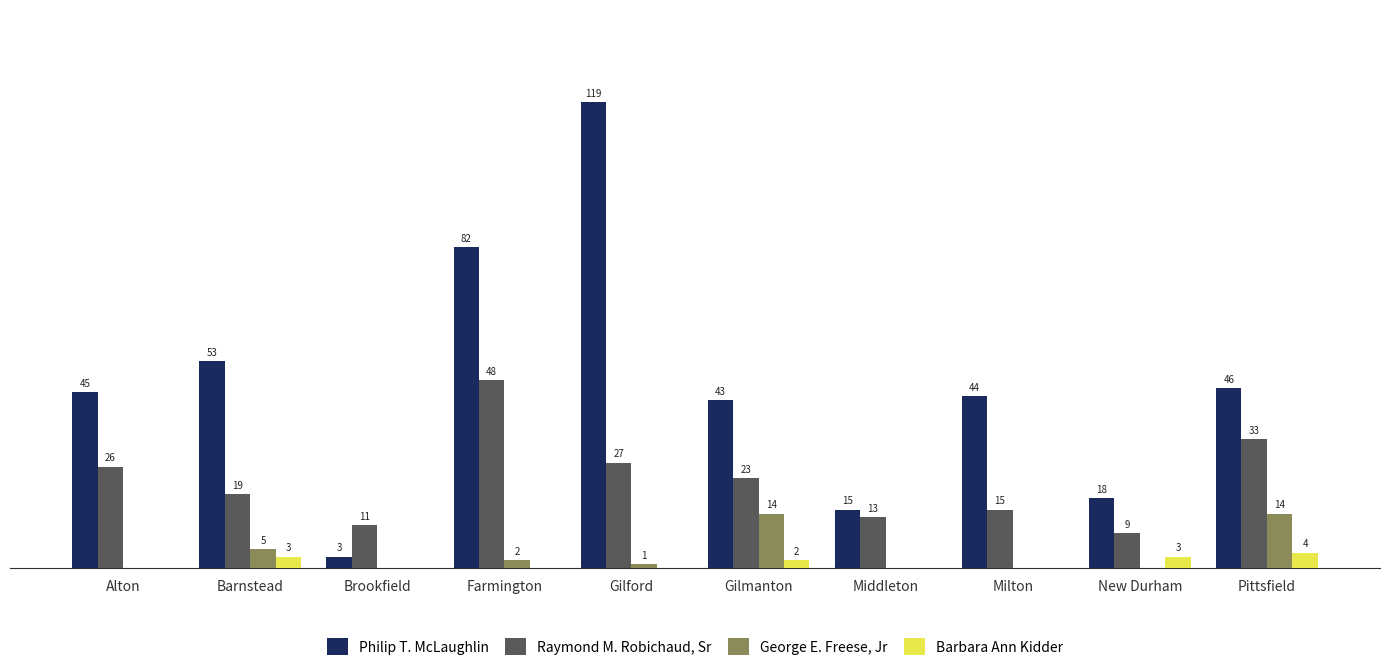

Does the chart contain stacked bars?

No